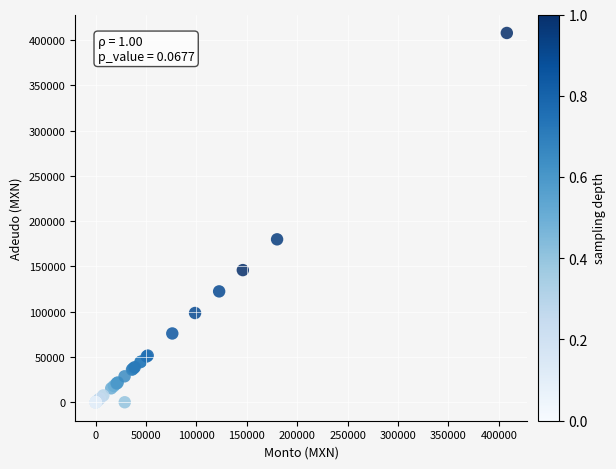

What Y value in the scatter plot is closest to 204000?

180000.0